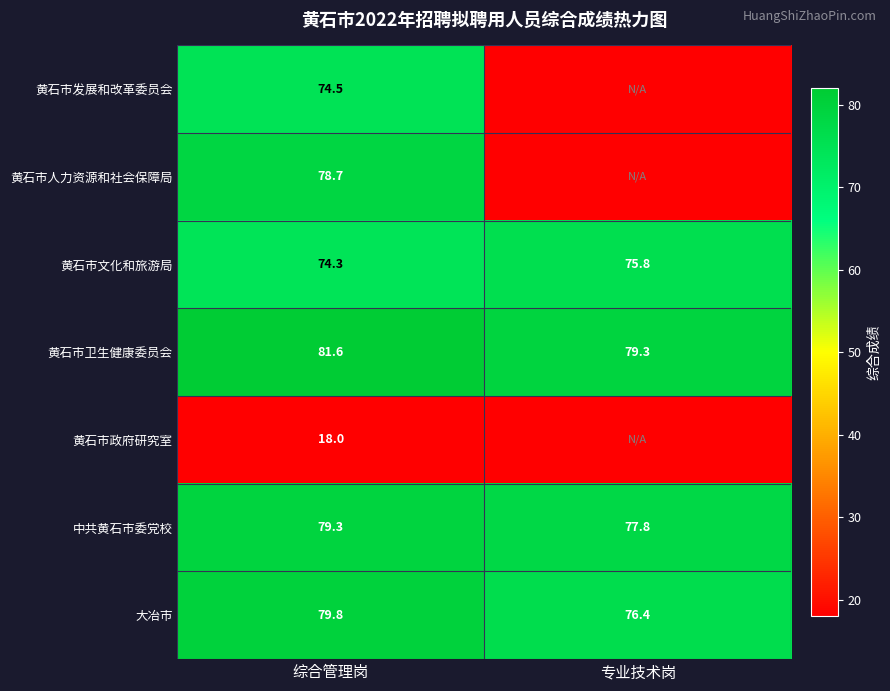

Count the number of data series in this chart.

7